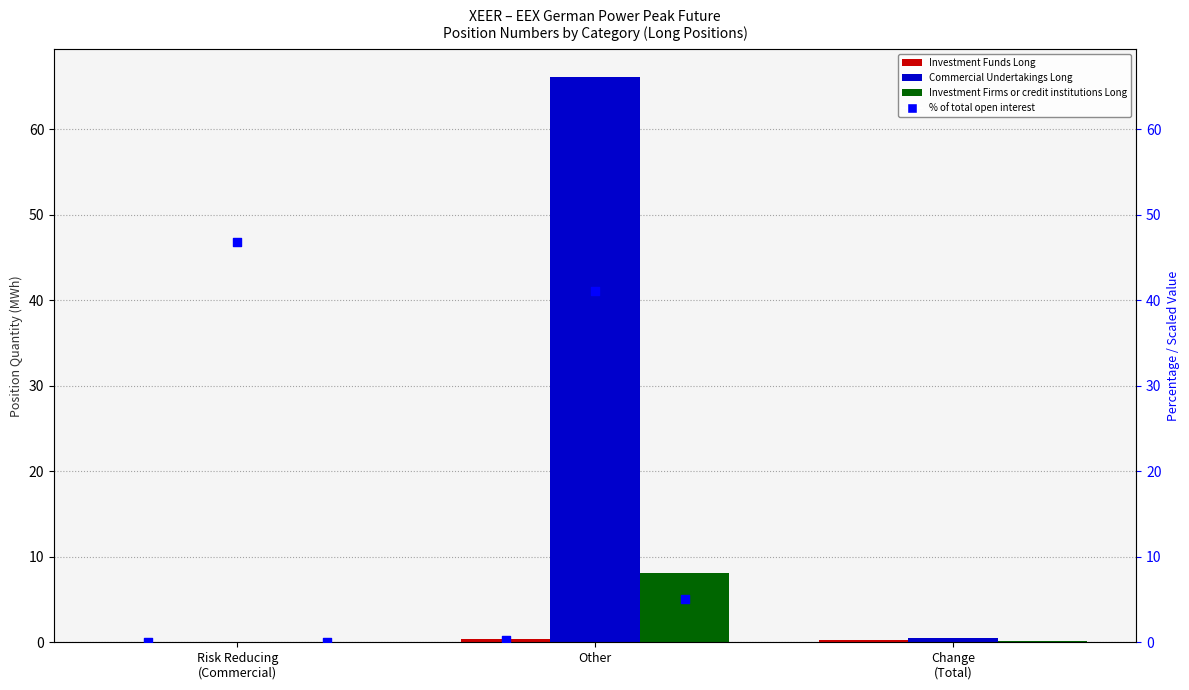

At which category is the sum across all series the highest?

Other